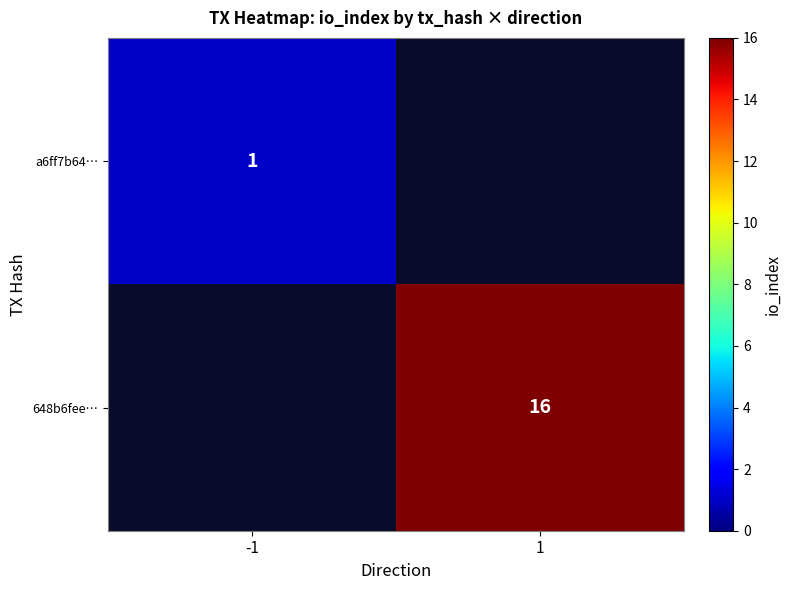

True or false: 648b6fee… has a value of 16 at 1.

True